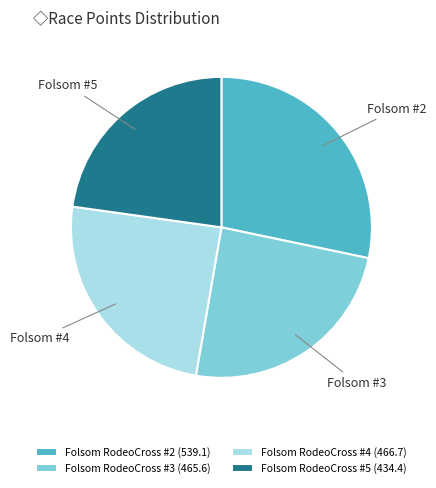

Combined, do Folsom RodeoCross #2 (539.1) and Folsom RodeoCross #4 (466.7) account for over 50%?

Yes